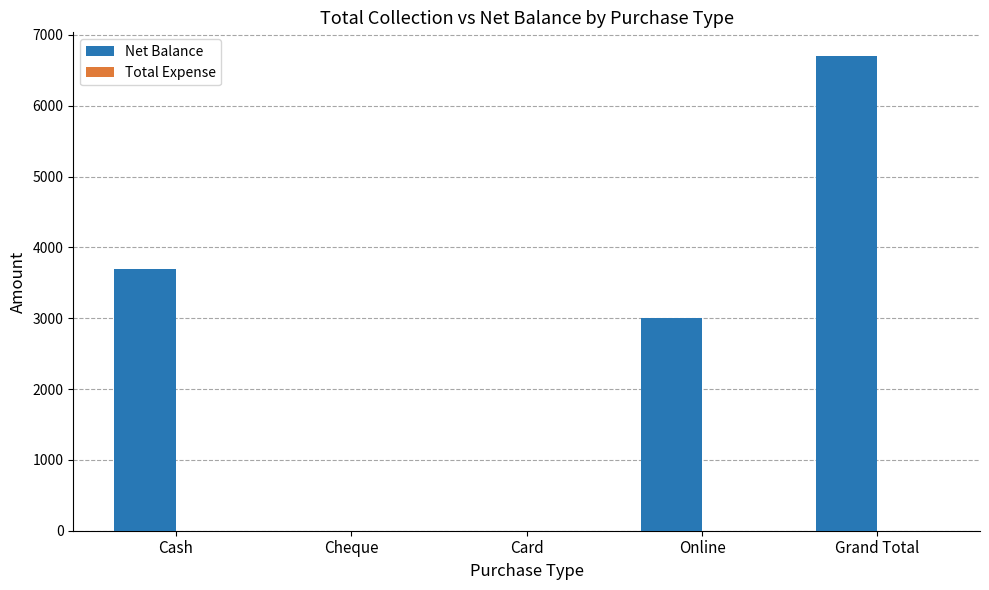

At which category does the chart reach its peak across all series?

Grand Total